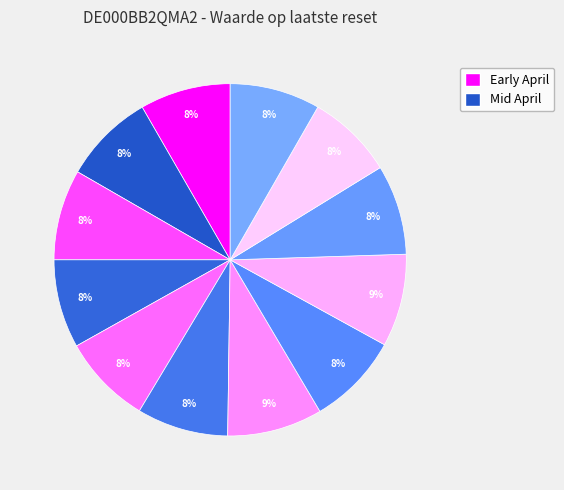

How many slices are in this pie chart?

12